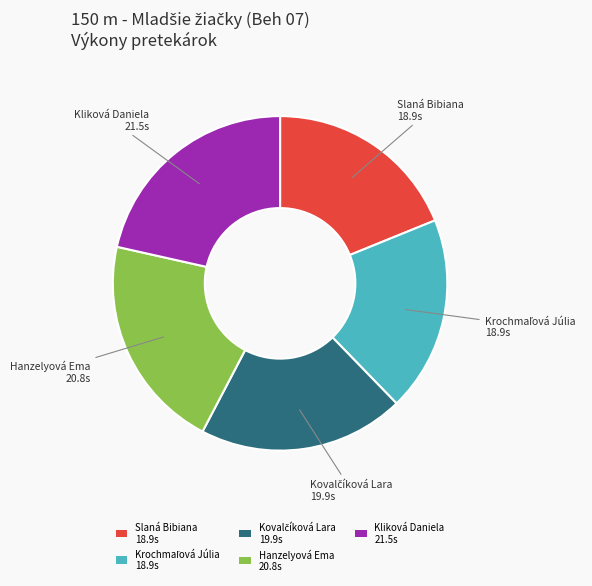

How many segments does this pie chart have?

5